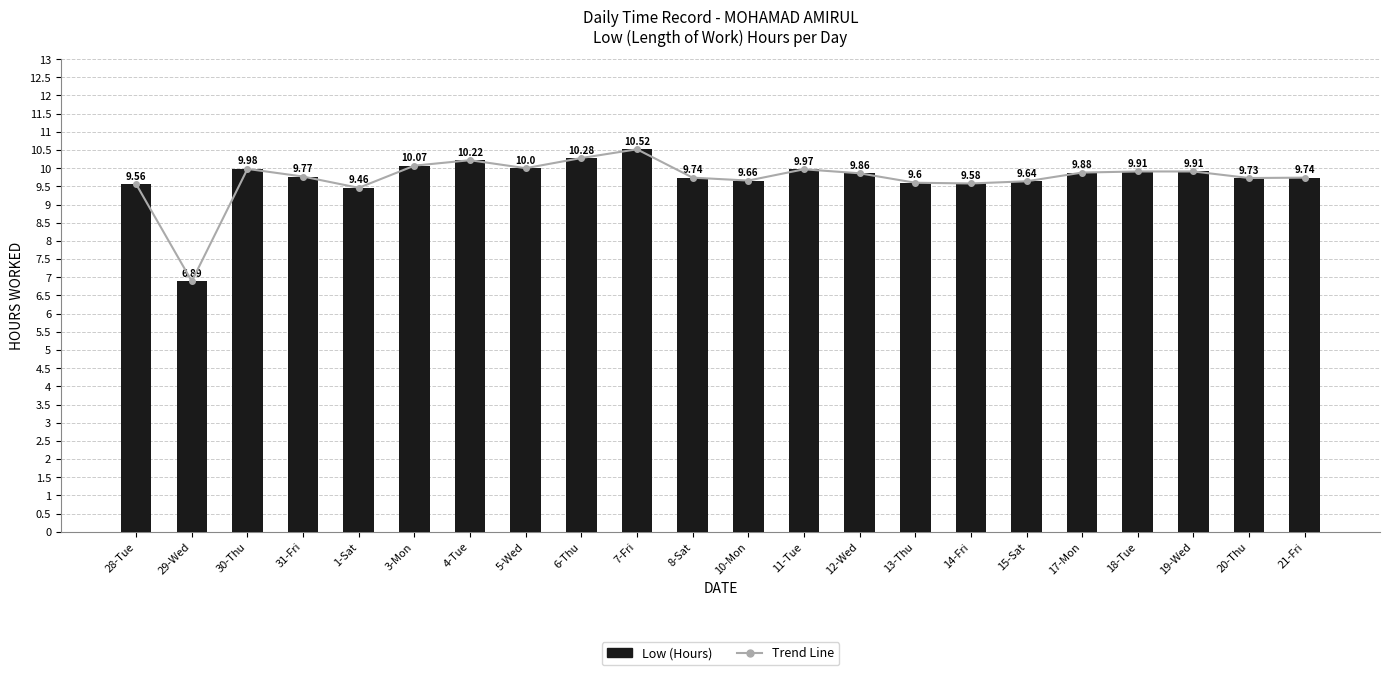

What is the label of the 16th bar from the right?

4-Tue